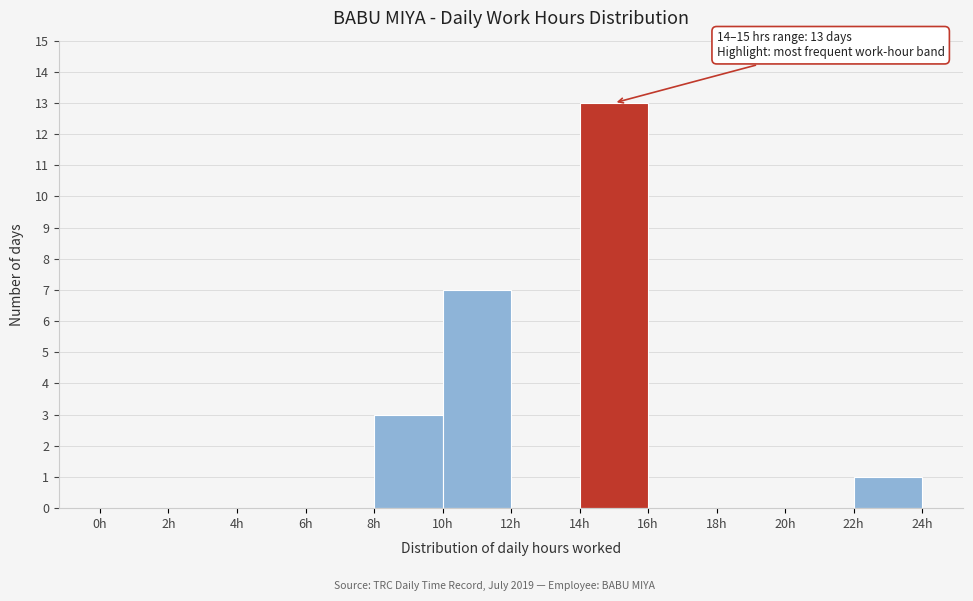

Over which range of the x-axis is the bar tallest?

14 to 16